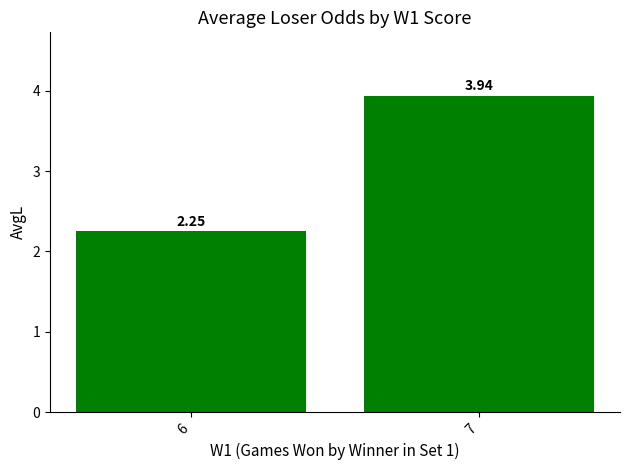

What is the sum of the values at 7 and 6?

6.2